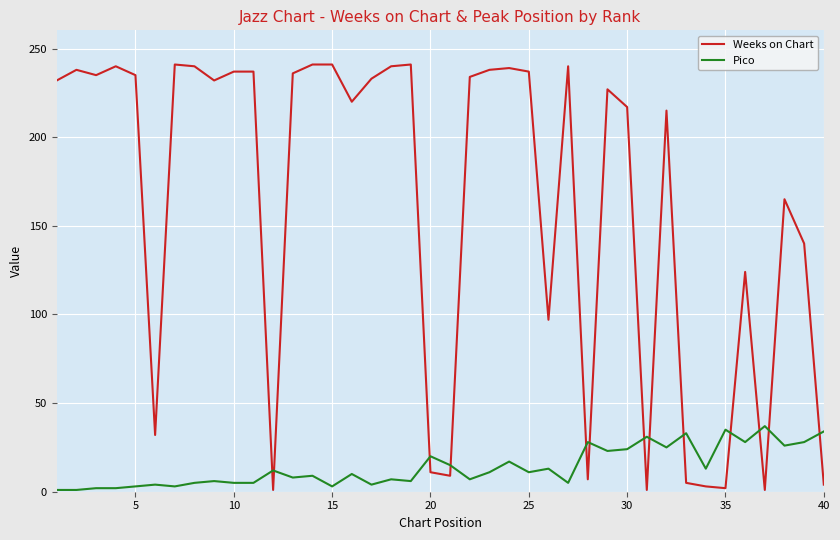

What is the greatest value displayed?

241